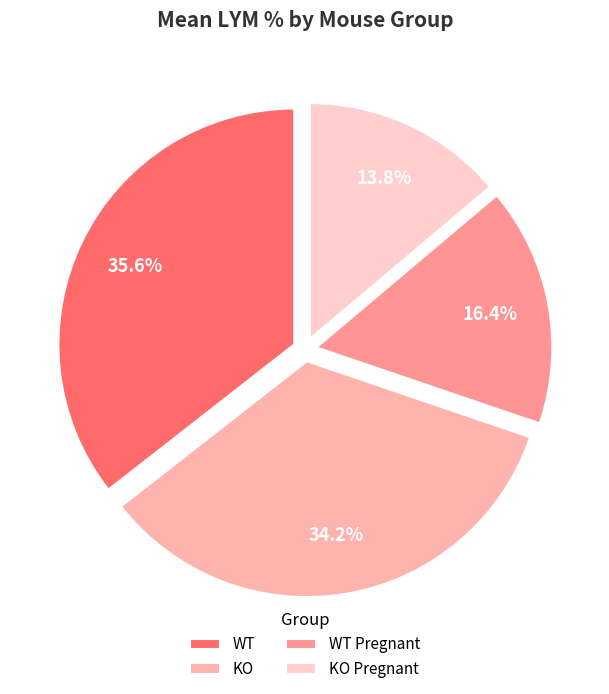

To the nearest percent, what is the combined percentage of WT and KO Pregnant?

49%